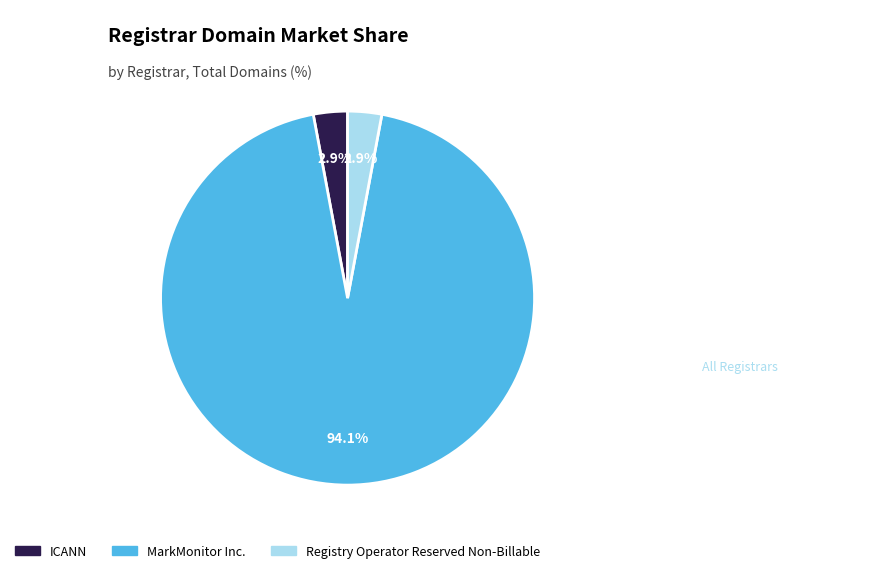

The ICANN slice represents 3% of the pie. True or false?

True